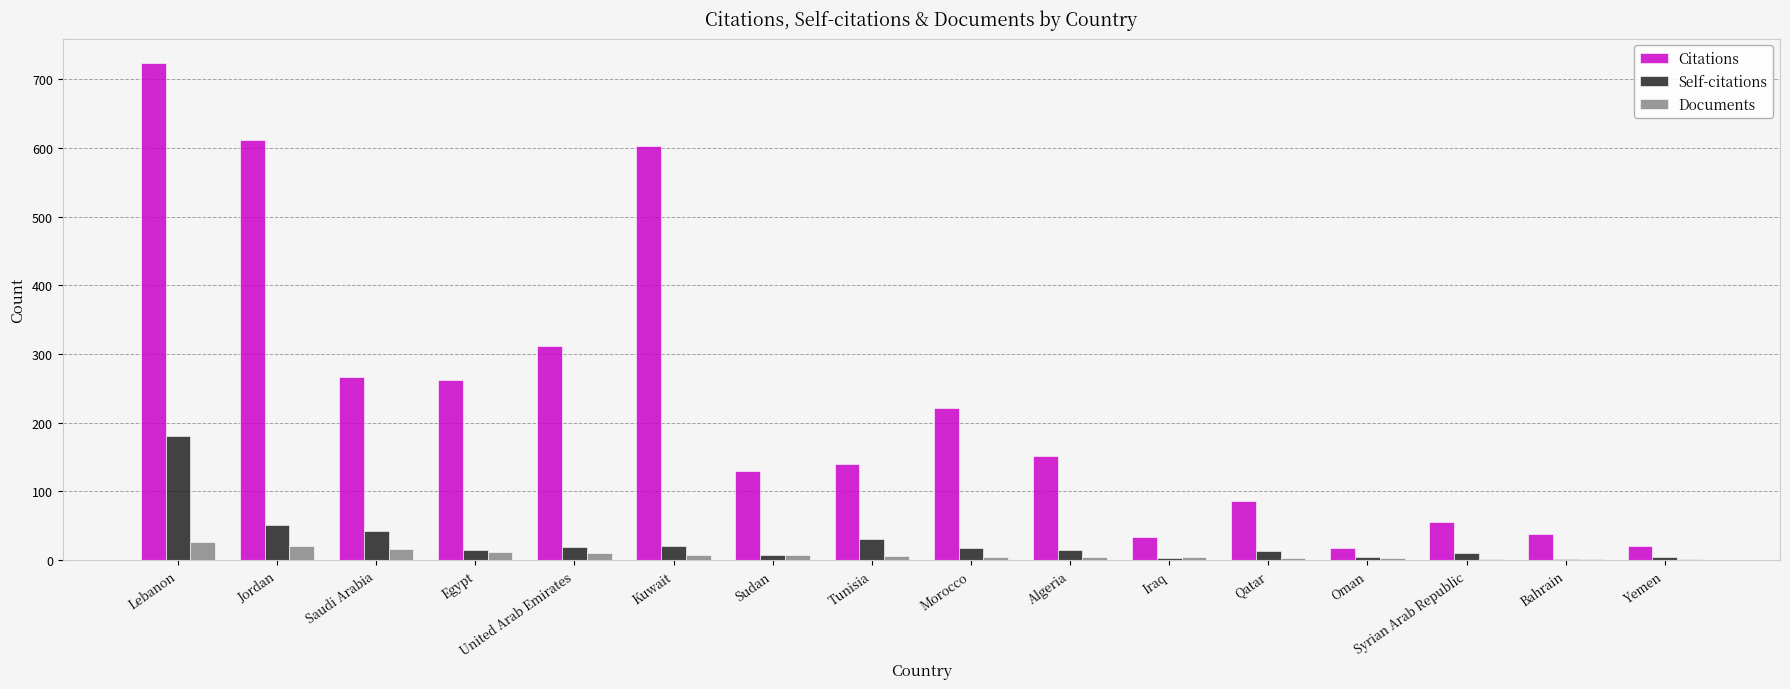

The Documents series shows 10 at United Arab Emirates. True or false?

True